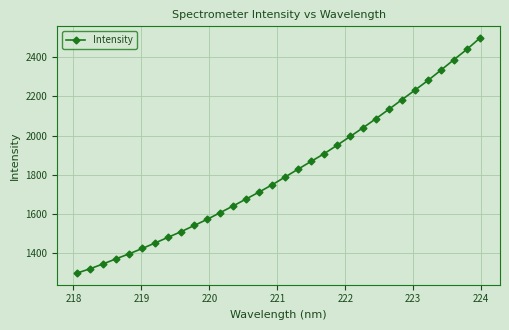

What is the value of the 1st point from the left?

1298.5